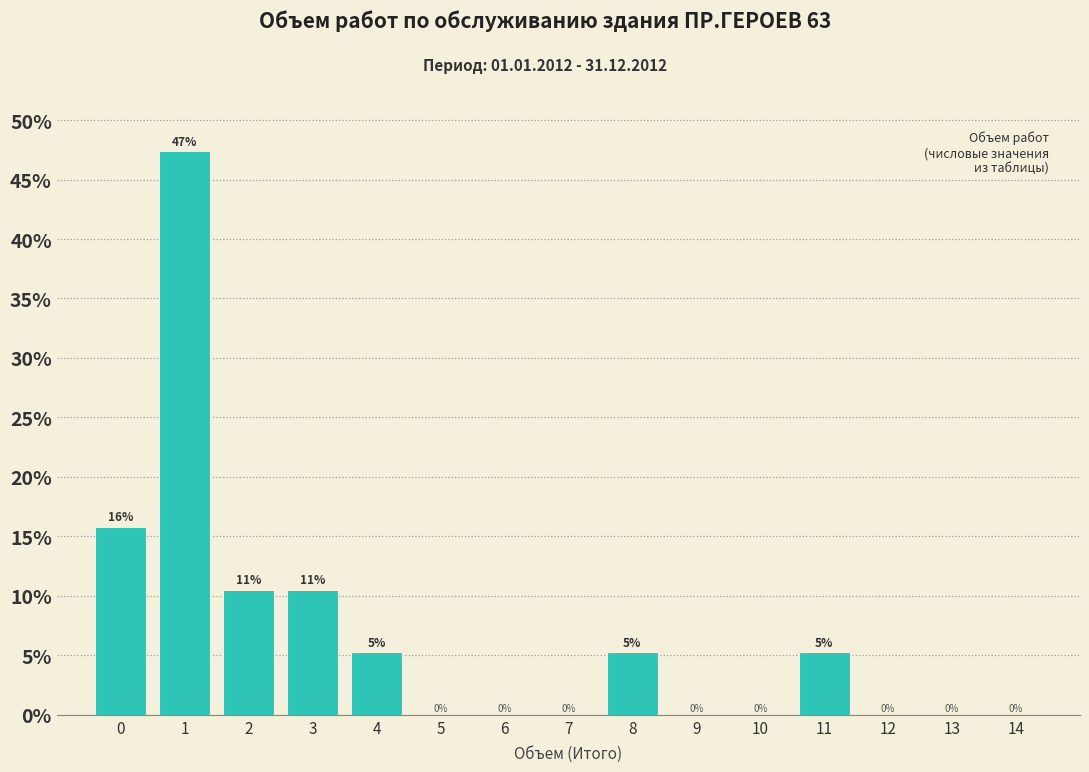

What is the maximum value shown in the chart?

47.4